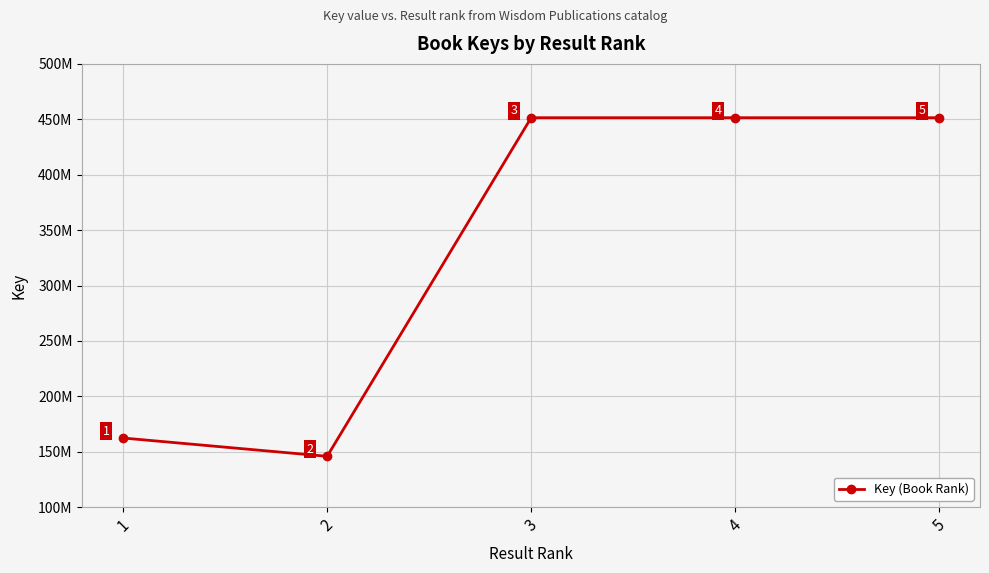

Does the chart have visible grid lines?

Yes